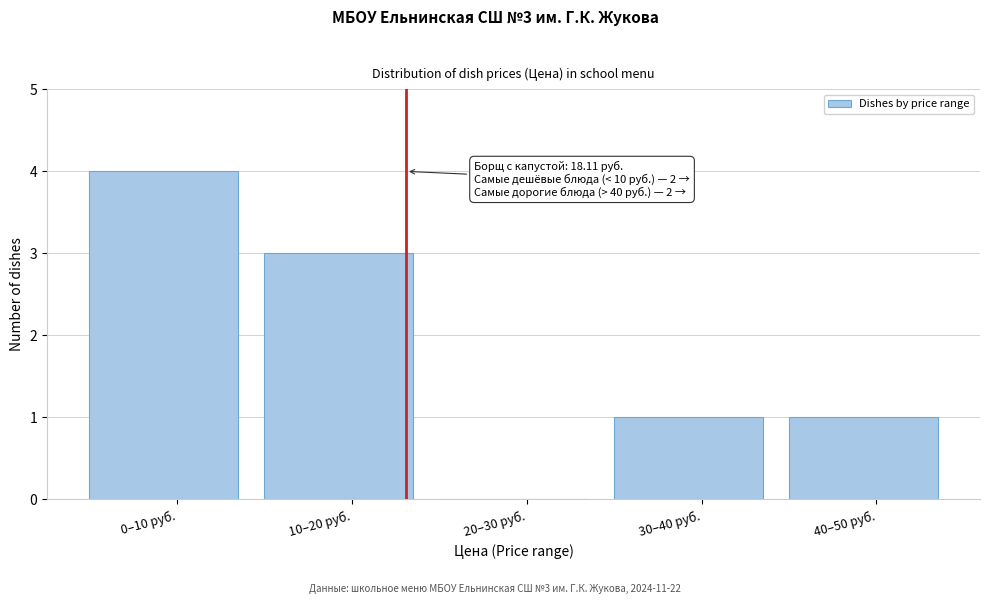

Reading left to right, what are all the values shown in this chart?

0–10 руб.=4	10–20 руб.=3	20–30 руб.=0	30–40 руб.=1	40–50 руб.=1